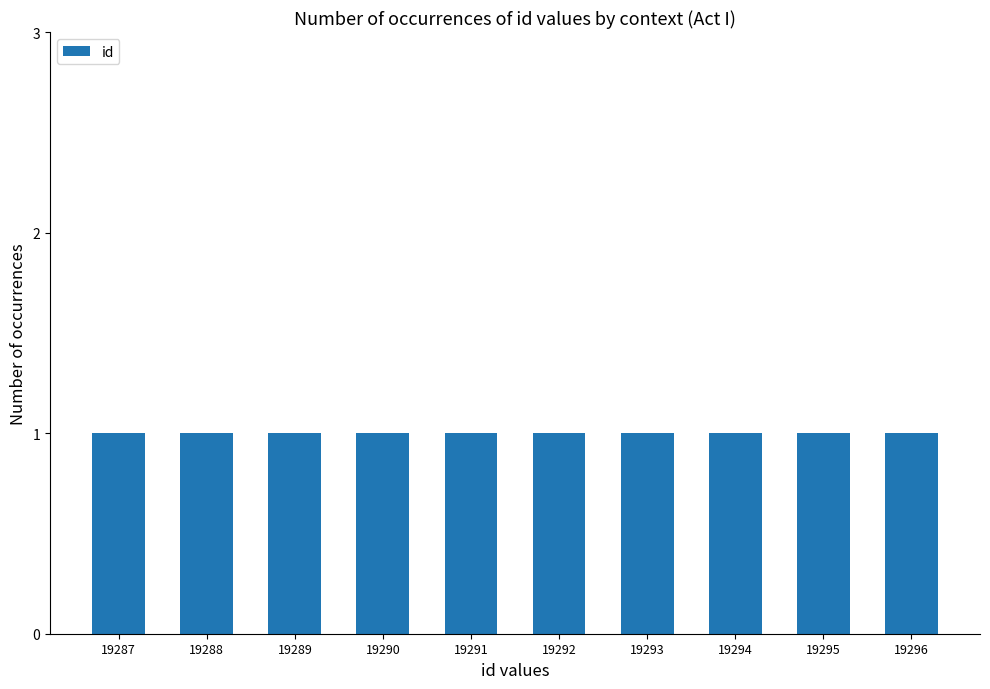

How many data points does each series have?

10